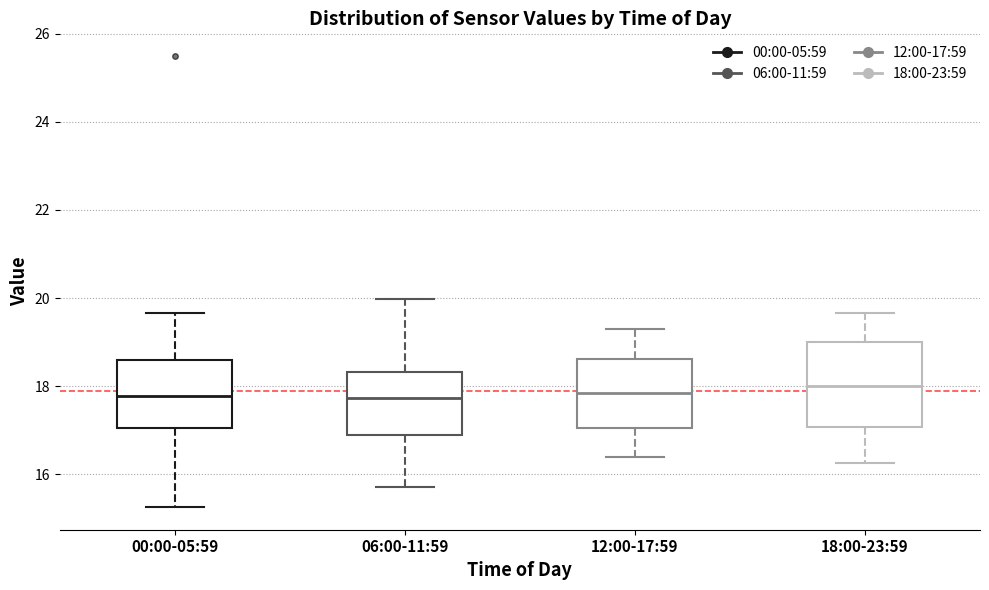

Comparing the boxes themselves (not the whiskers), which one is the tallest?

18:00-23:59